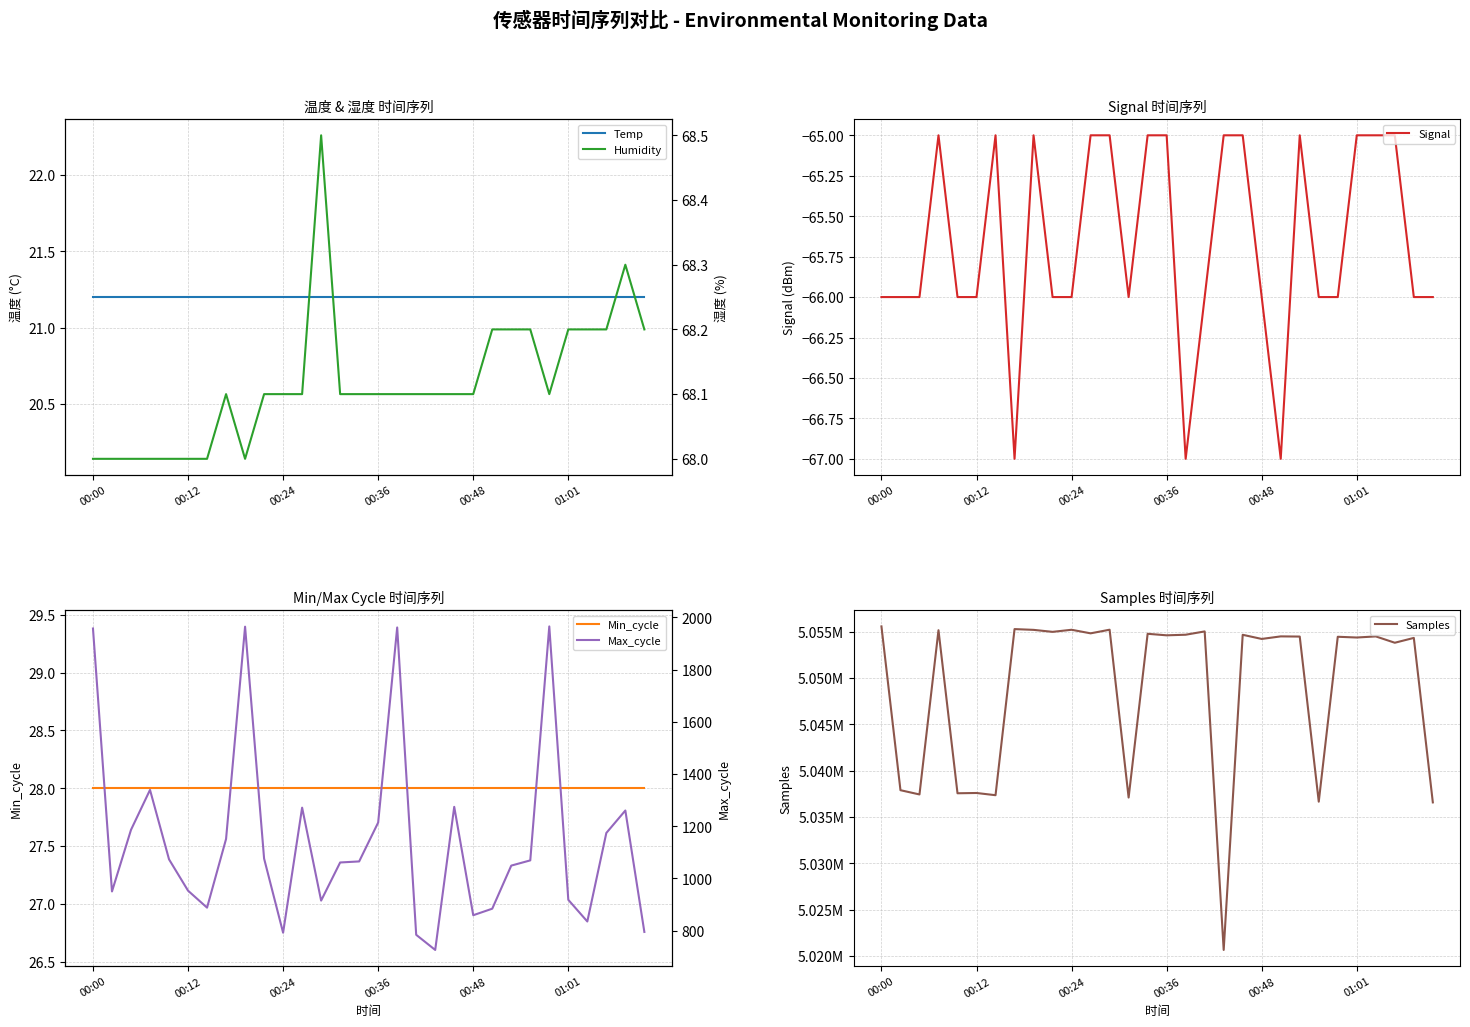

The value of Min_cycle at 22 is 42.6. True or false?

False